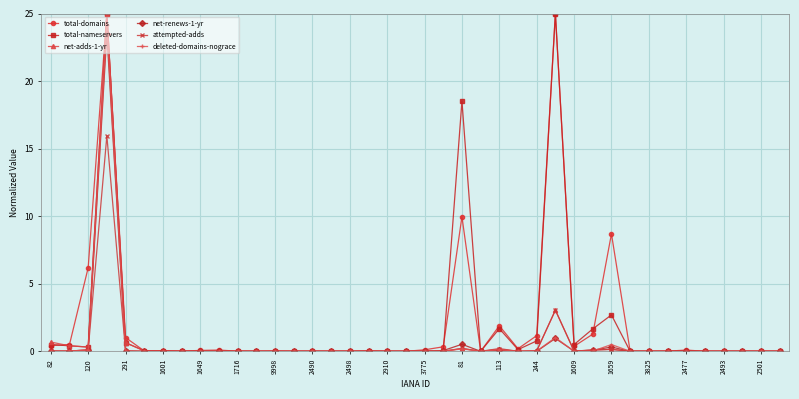

Is this an area chart (filled region under the line)?

No